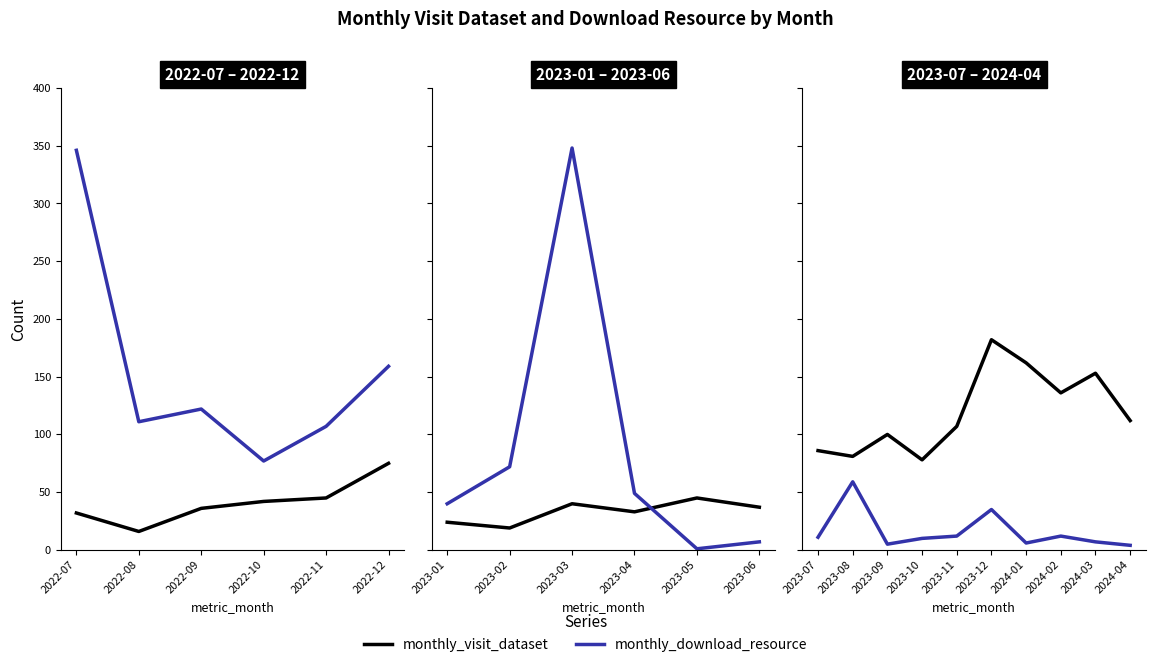

True or false: monthly_visit_dataset has a value of 136 at 2024-02.

True